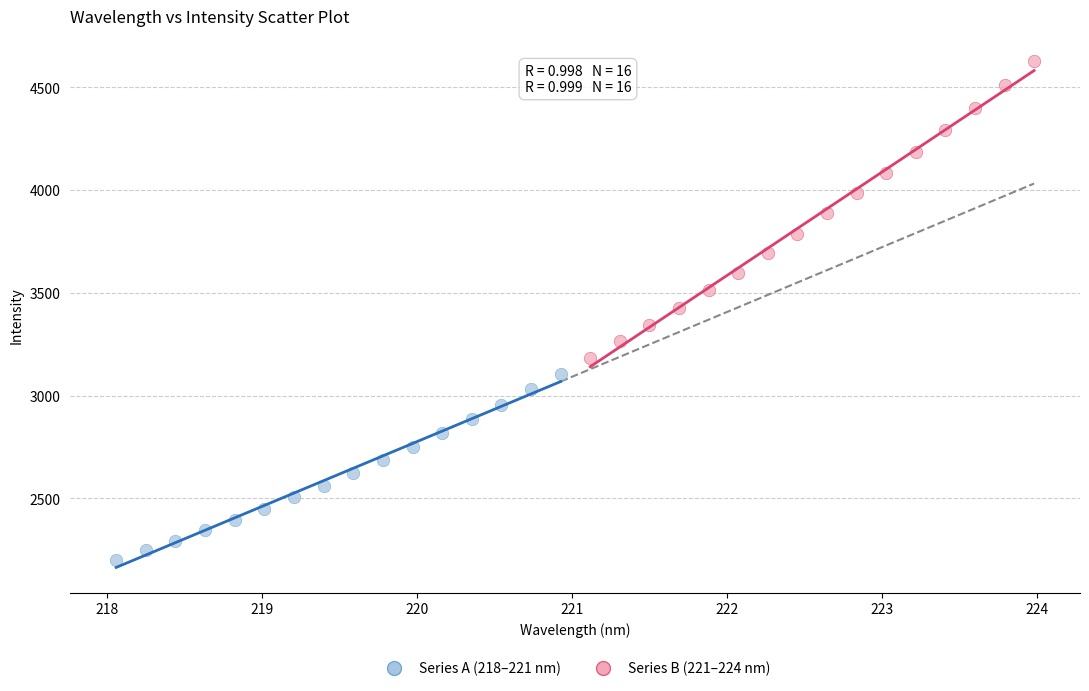

Which series has the largest Y range (max minus min)?

Series B (221–224 nm)